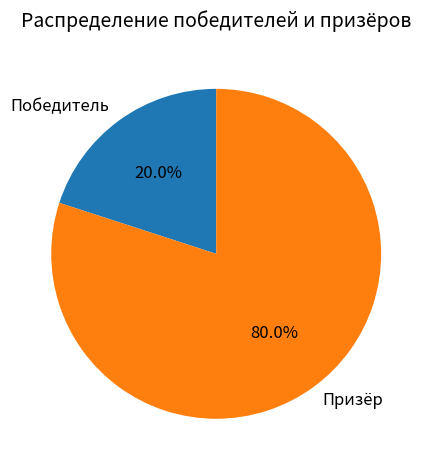

Between Призёр and Победитель, which is larger?

Призёр